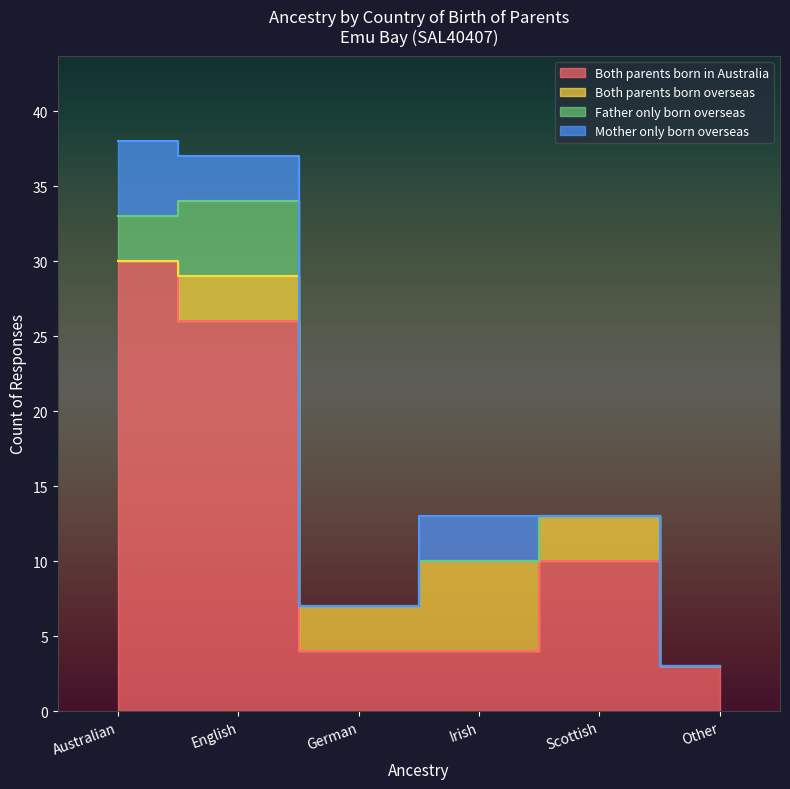

At how many categories does at least one series exceed 8?

3